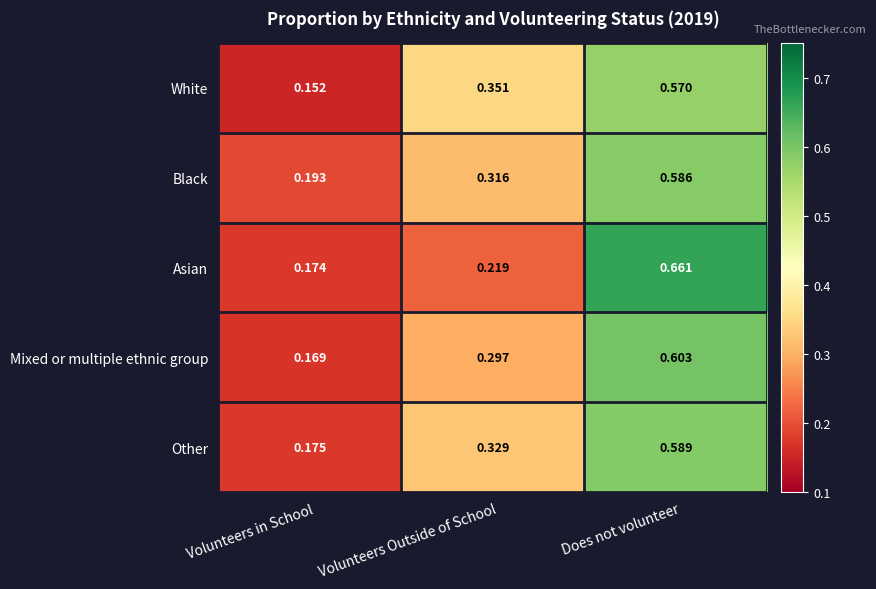

At which label does Black reach its minimum?

Volunteers in School